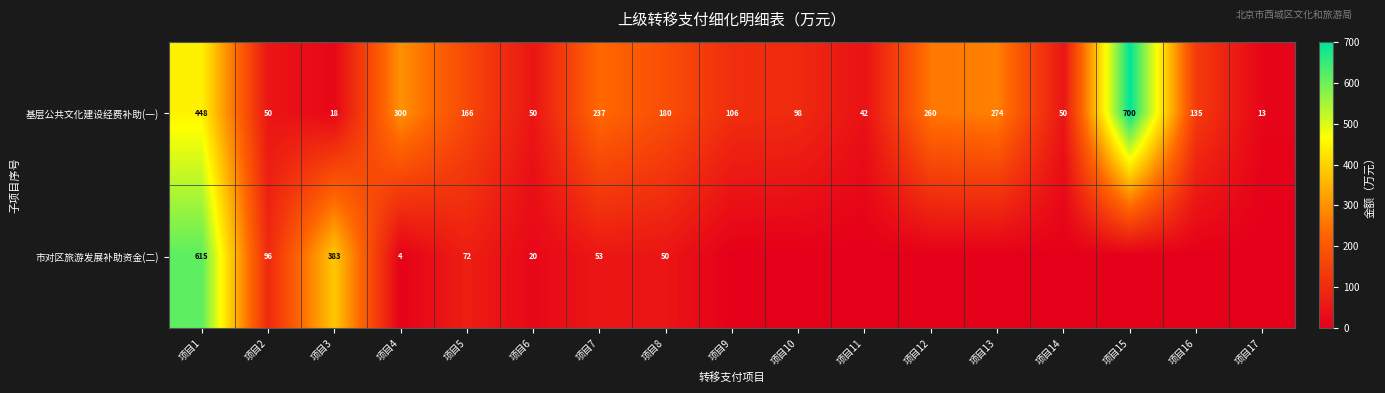

True or false: 基层公共文化建设经费补助(一) has a value of 61.3 at 项目9.

False